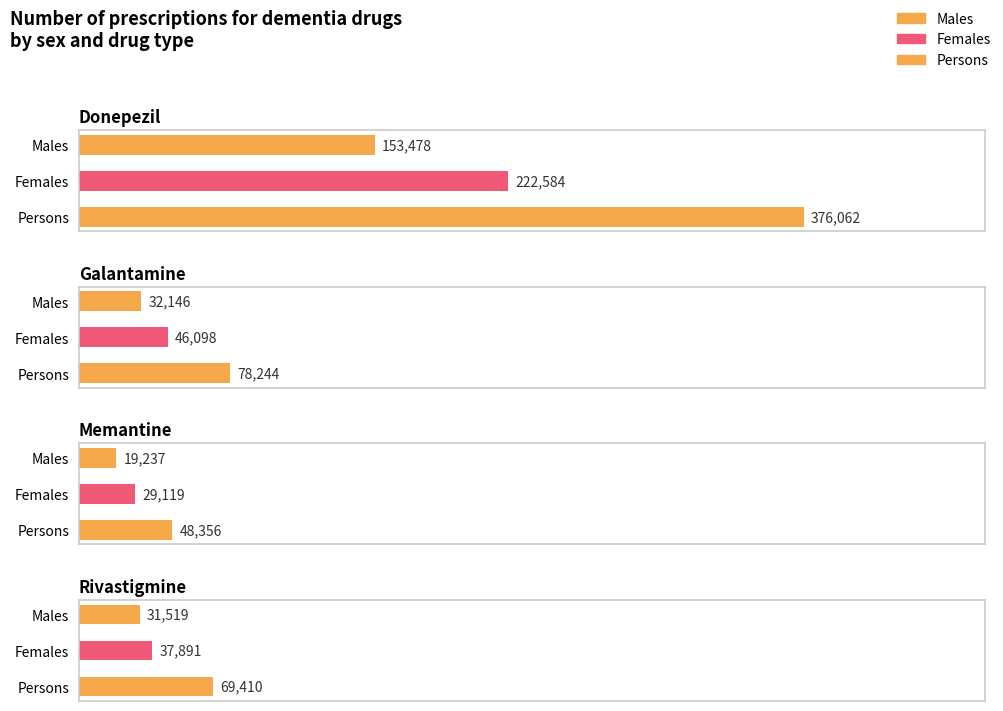

Reading left to right, list all the values displayed in this chart.

Donepezil: 153478	222584	376062
Galantamine: 32146	46098	78244
Memantine: 19237	29119	48356
Rivastigmine: 31519	37891	69410